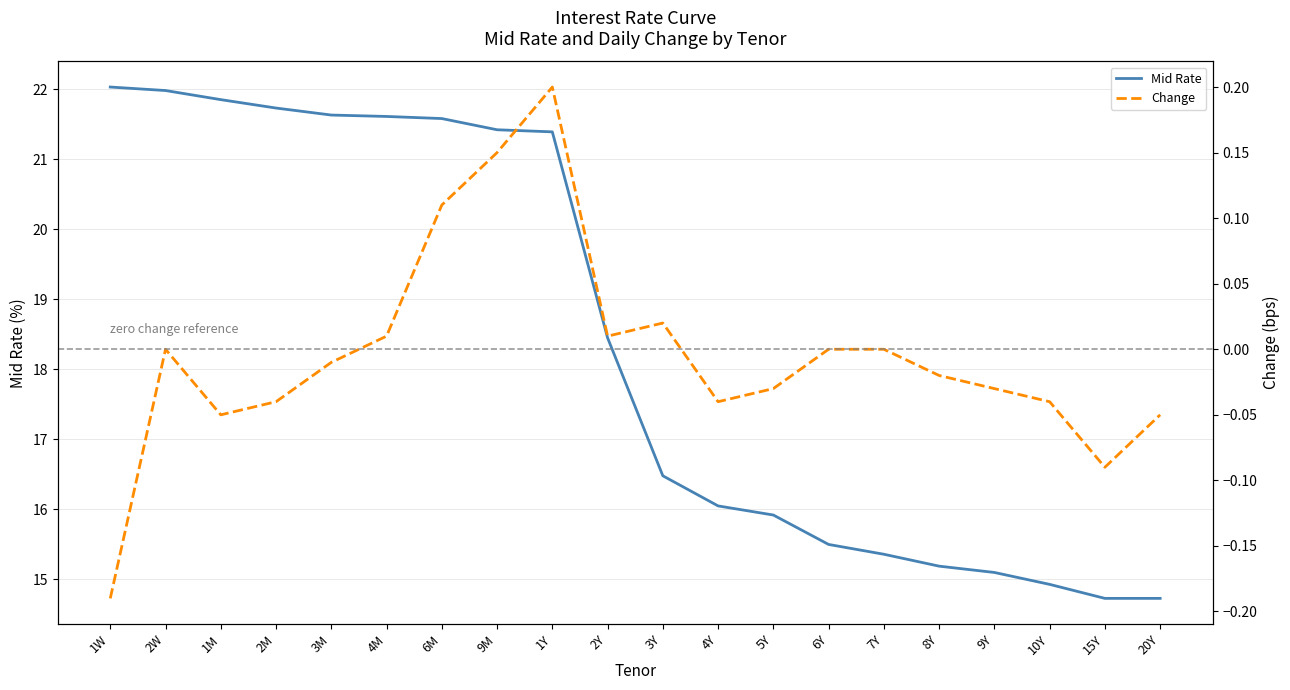

Reading left to right, transcribe all the data shown in this chart.

Mid Rate: 22.0	22.0	21.9	21.7	21.6	21.6	21.6	21.4	21.4	18.4	16.5	16.1	15.9	15.5	15.4	15.2	15.1	14.9	14.7	14.7
Change: -0.2	0.0	-0.1	-0.0	-0.0	0.0	0.1	0.1	0.2	0.0	0.0	-0.0	-0.0	0.0	0.0	-0.0	-0.0	-0.0	-0.1	-0.1